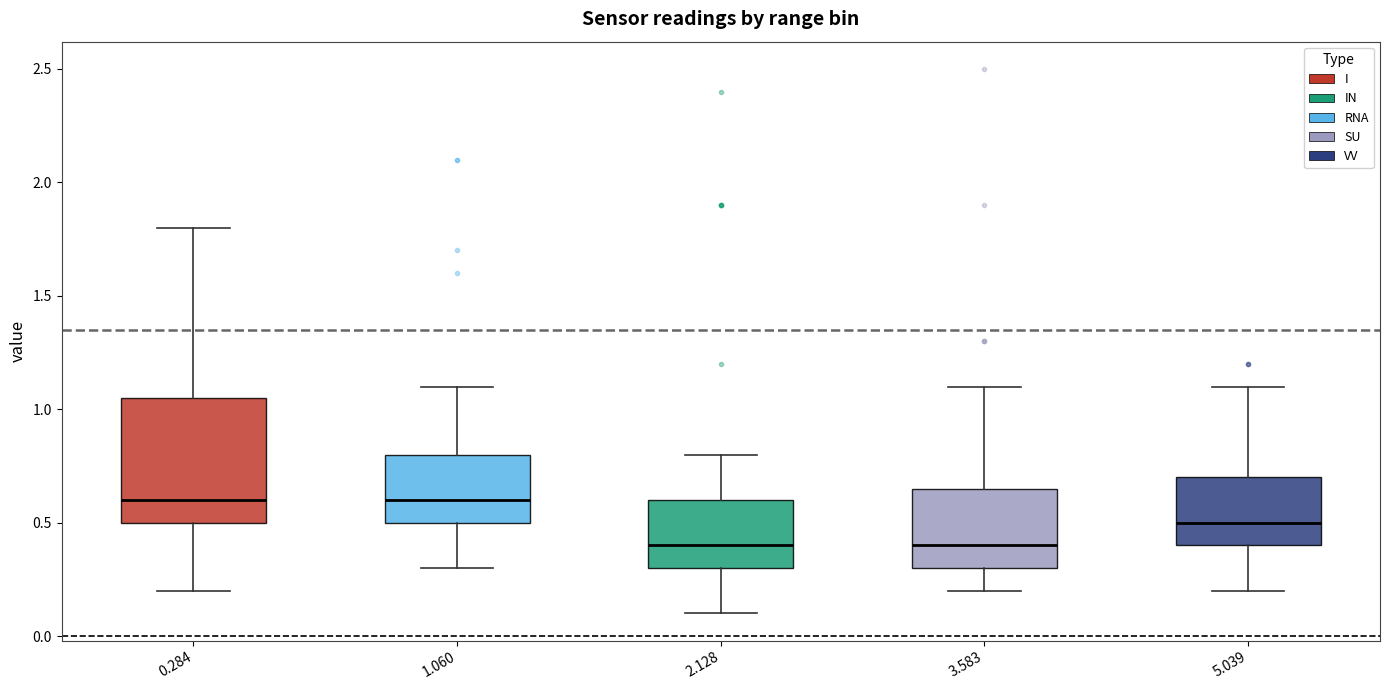

Where is the lower edge of the box at x = 1.060 on the y-axis? The values are not printed on the chart, so give them approximately, as read against the axis.

0.50